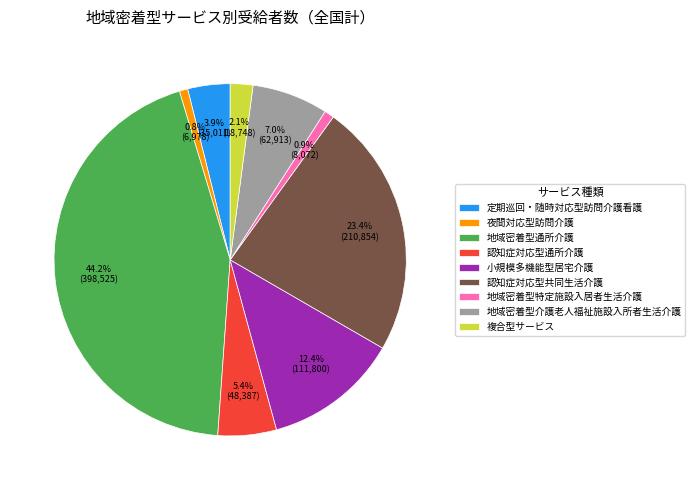

Does 定期巡回・随時対応型訪問介護看護 account for over 50% of the chart?

No